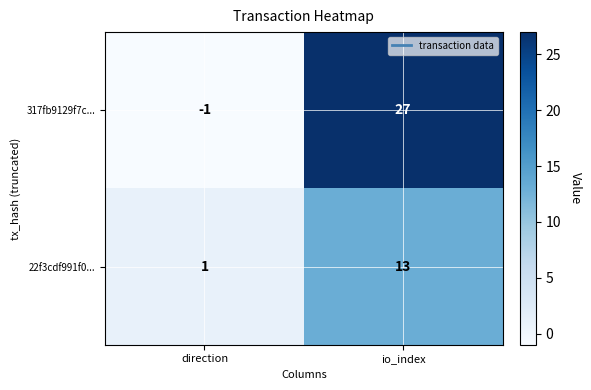

True or false: 317fb9129f7c... has a value of 19 at io_index.

False